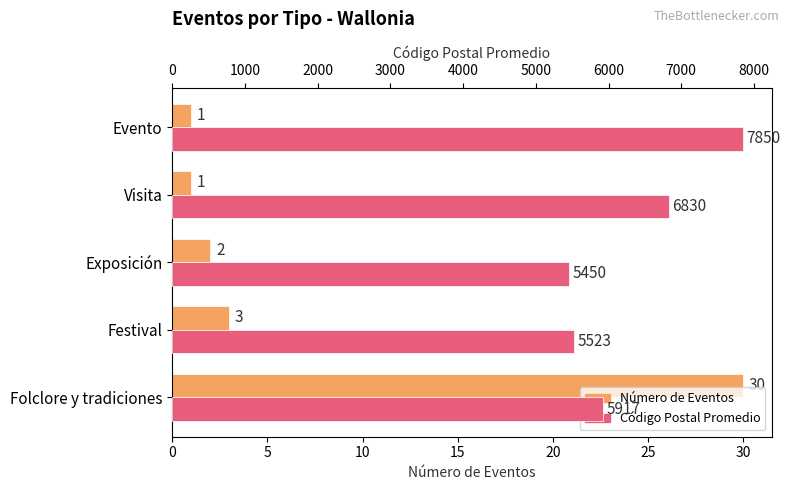

What is the greatest value displayed?

7850